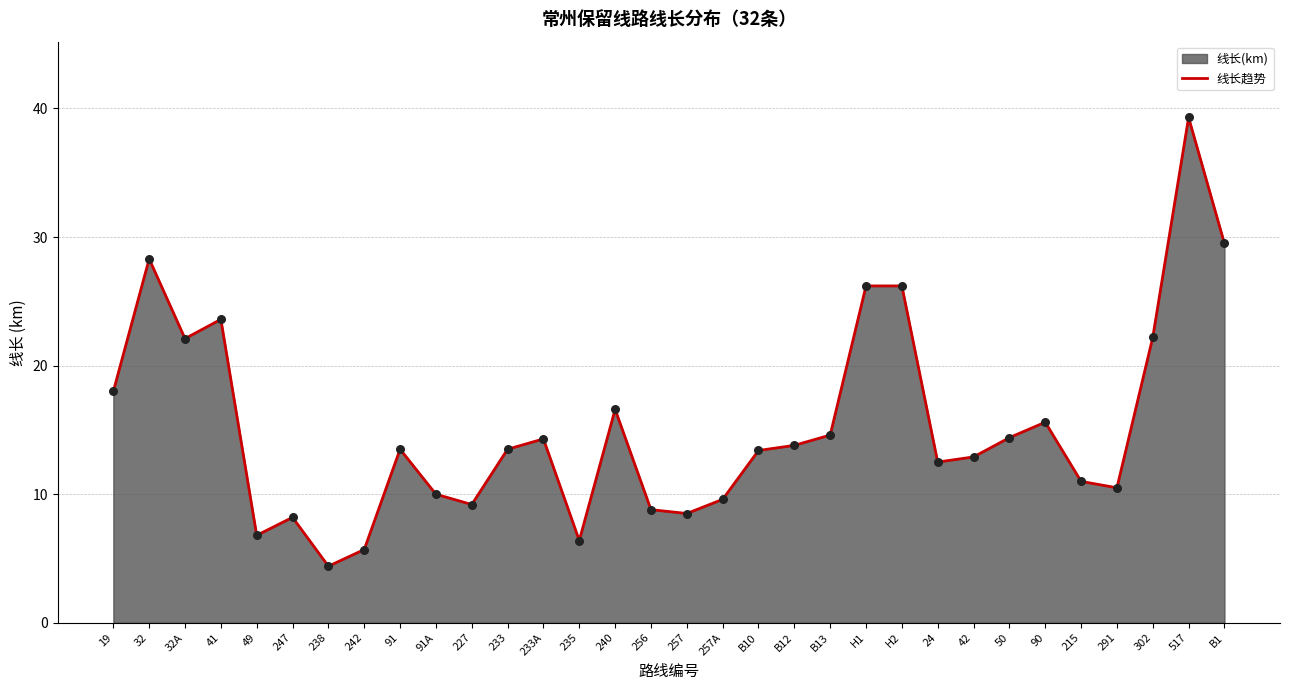

Which has a higher value, B10 or 91?

91